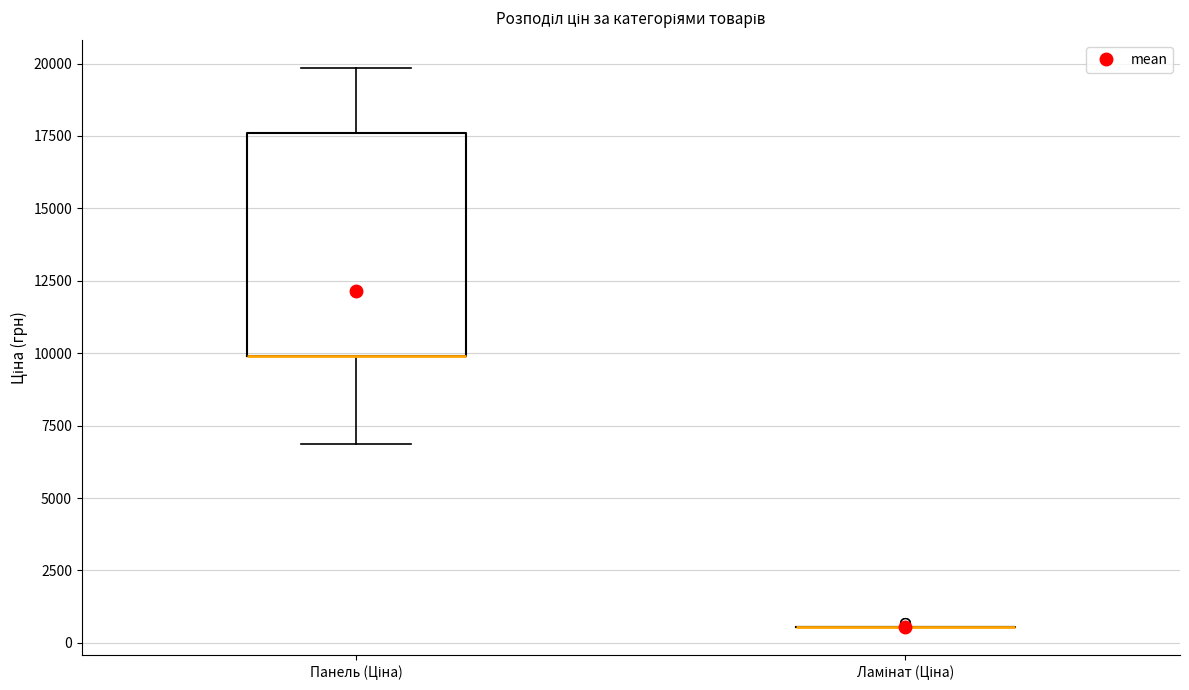

Reading left to right, transcribe this box plot: for each box, give where its median line is, the range the box spans, and where its two whiskers end, as read against the y-axis. The values are not printed on the chart, so give them approximately, as read against the axis.

Панель (Ціна): median 10000 (drawn on the box's lower edge), box 10000 to 17500, whiskers 7000 to 20000
Ламінат (Ціна): box collapsed to a line at 500, whiskers 500 to 500